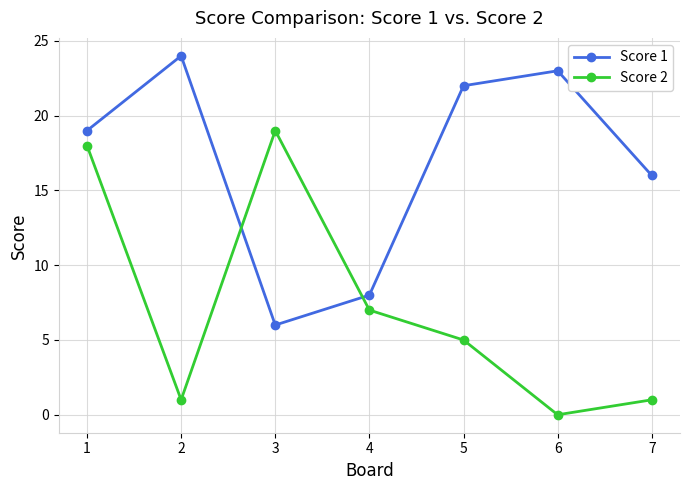

Reading left to right, extract all data points from this chart.

Score 1: 19	24	6	8	22	23	16
Score 2: 18	1	19	7	5	0	1